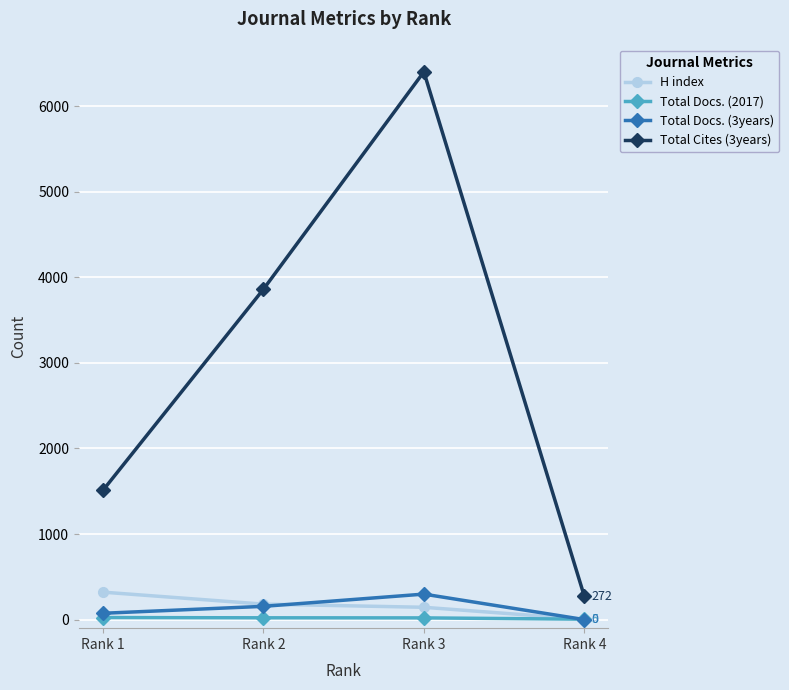

At which category is the sum across all series the highest?

Rank 3